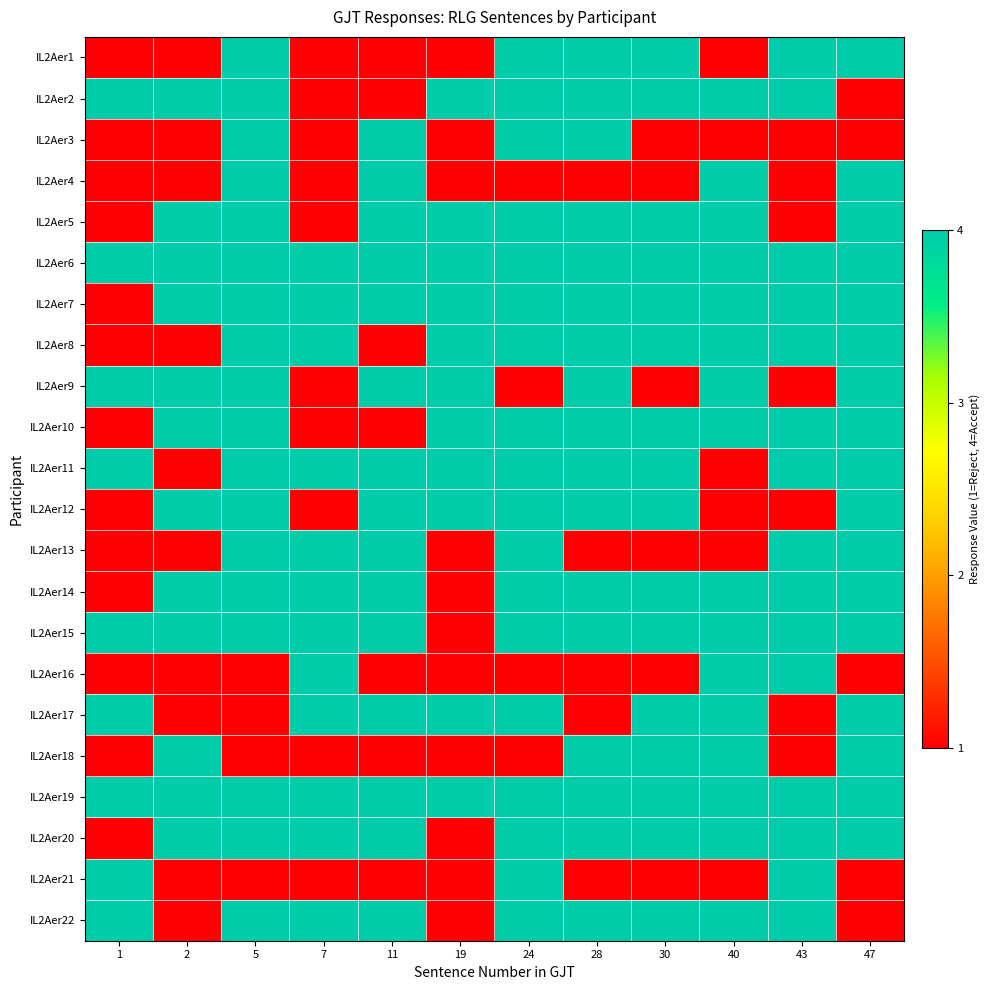

Count the number of data series in this chart.

22